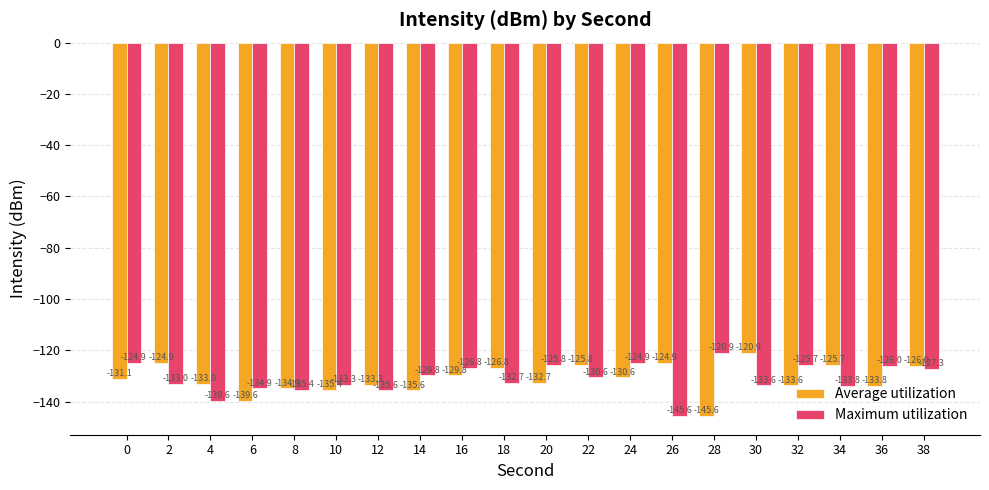

How many values in the Maximum utilization series are below -130?

11